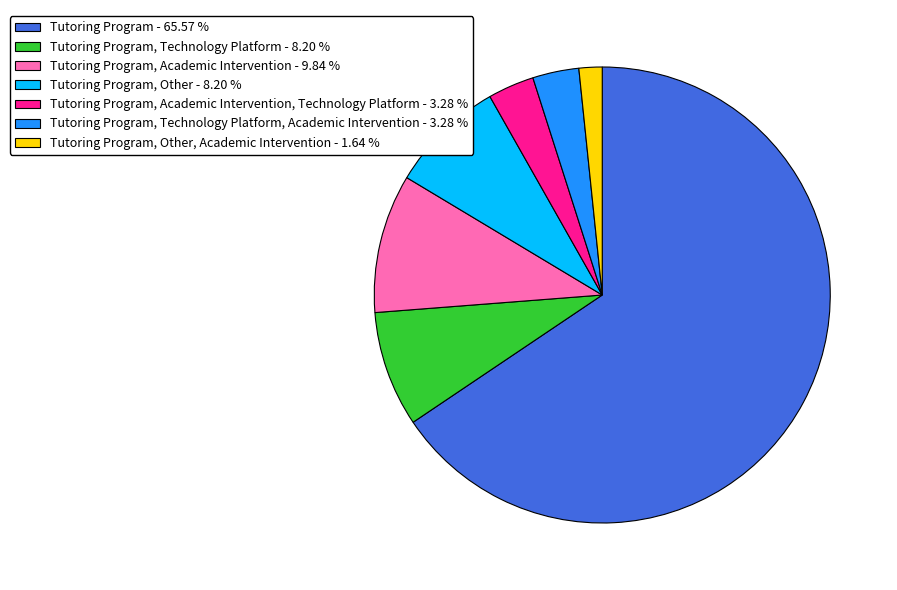

Approximately how many times larger is the value at Tutoring Program, Academic Intervention - 9.84 % compared to Tutoring Program, Academic Intervention, Technology Platform - 3.28 %?

3.0